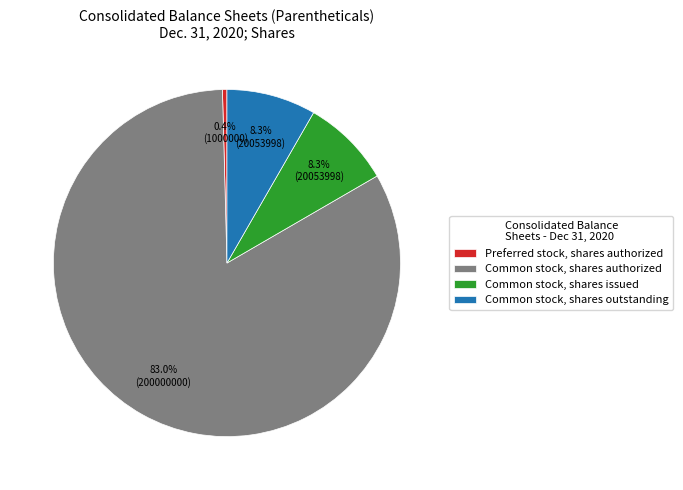

What percentage is the Common stock, shares issued slice, to the nearest percent?

8%